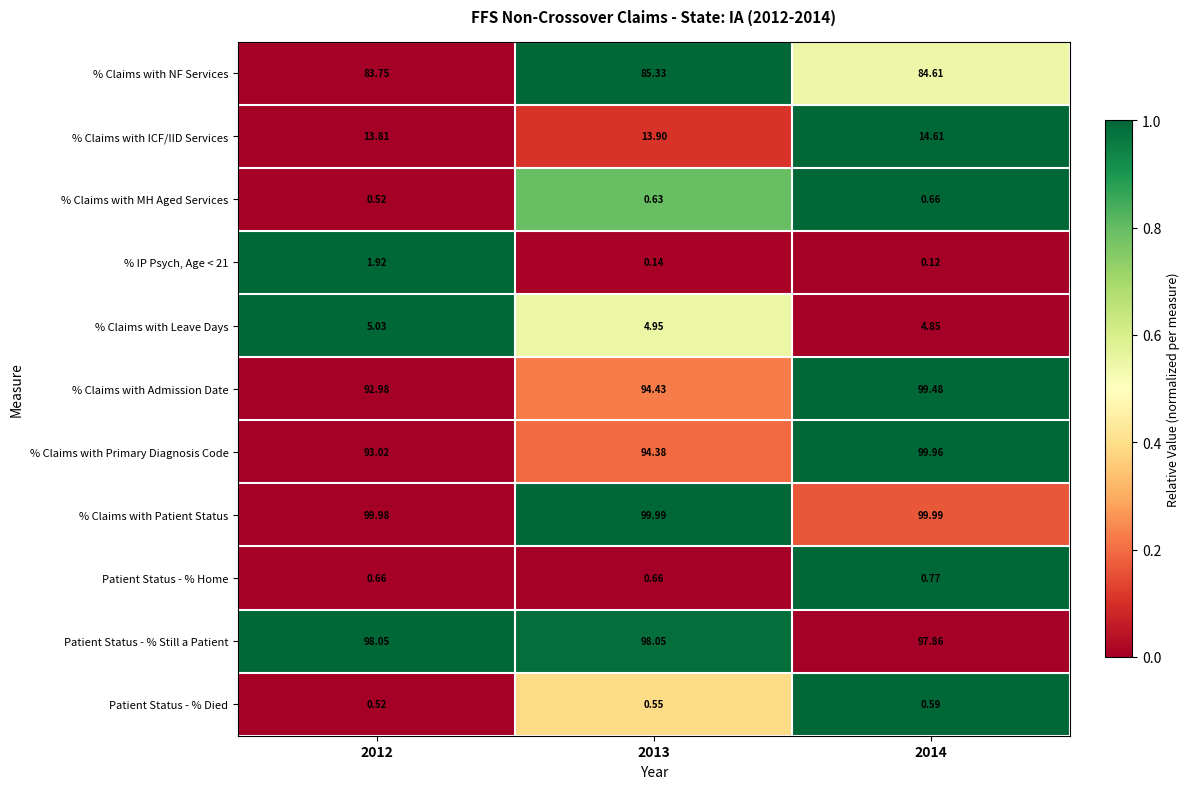

Which series has the largest range (max minus min)?

% Claims with Primary Diagnosis Code